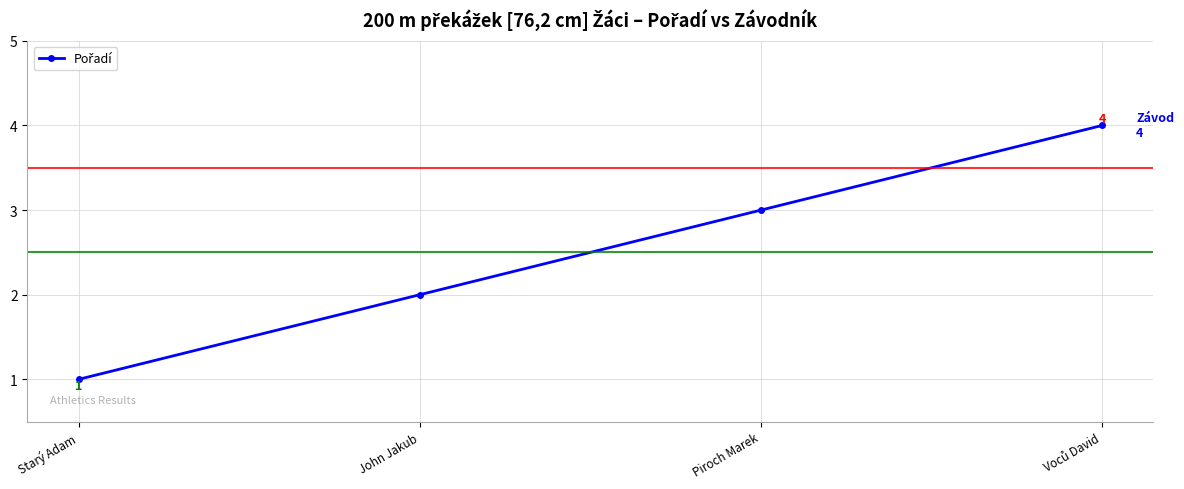

What is the label of the 2nd point from the left?

John Jakub